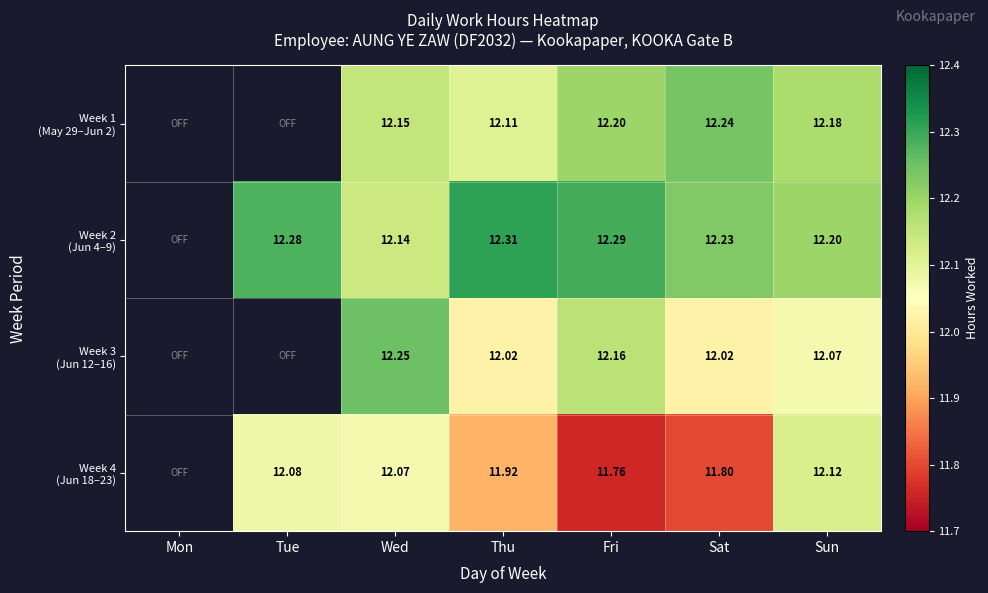

Which has a higher value, Sat or Tue?

Tue